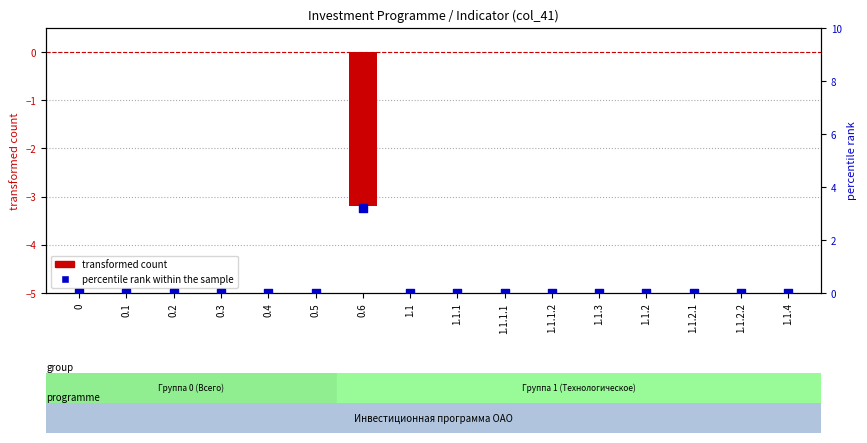

At how many categories does at least one series exceed 2?

1